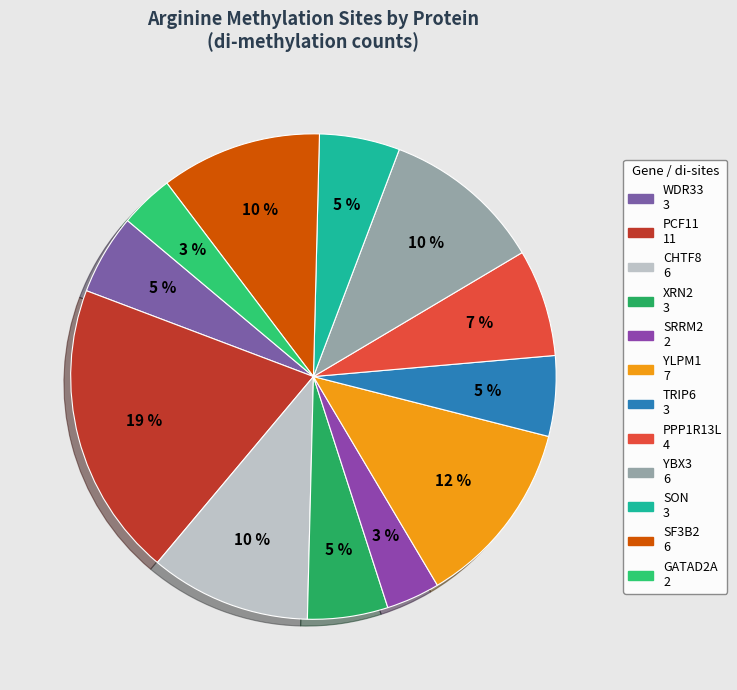

Combined, do TRIP6 and PPP1R13L account for over 50%?

No